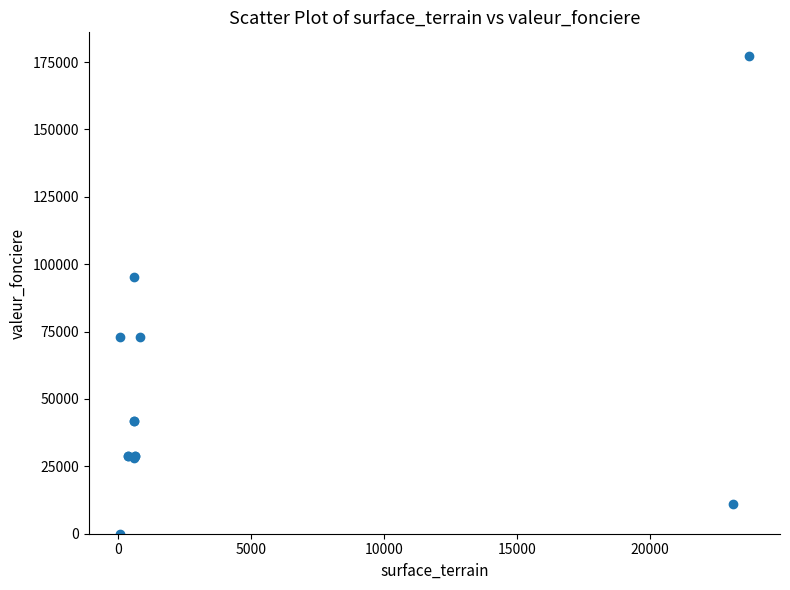

What Y value in the scatter plot is closest to 88590?

95250